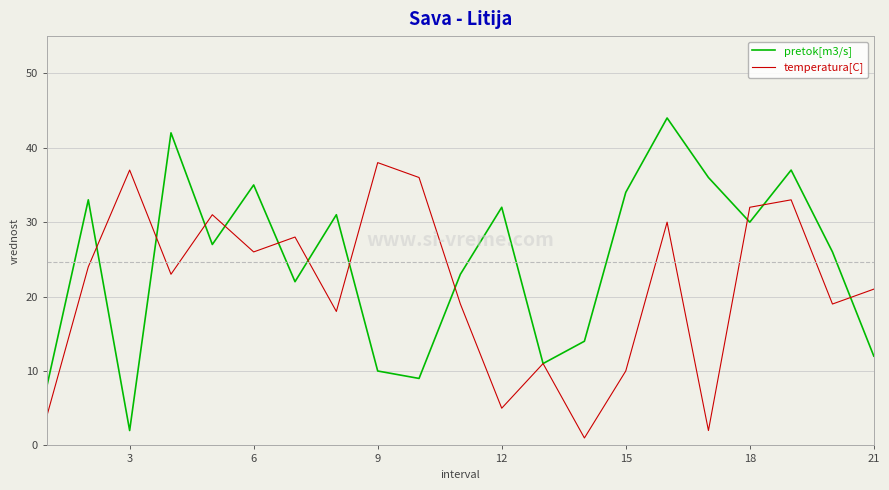

In pretok[m3/s], how many points are lower than both neighbors (excluding endpoints)?

6